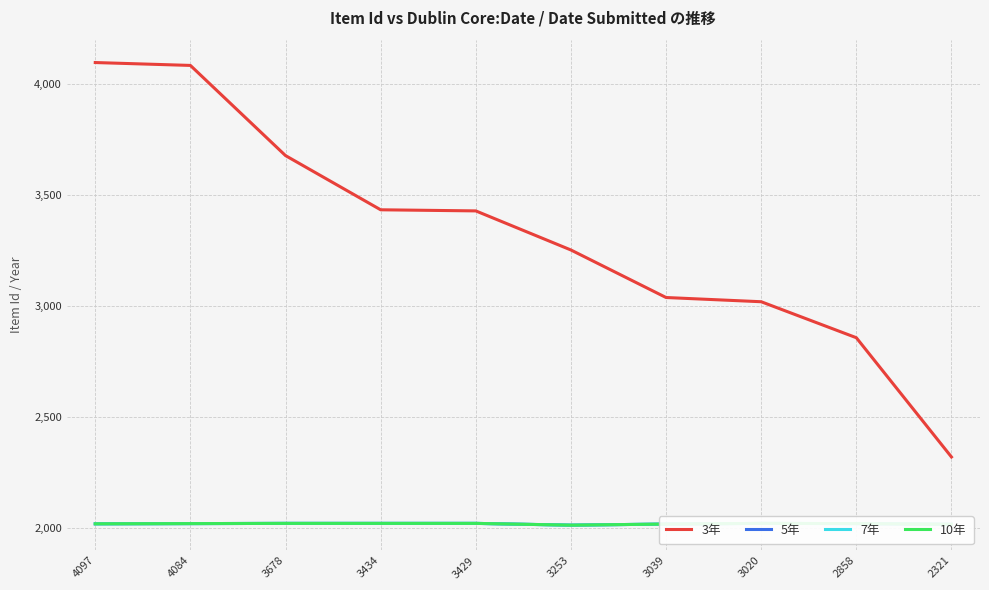

Is this an area chart (filled region under the line)?

No